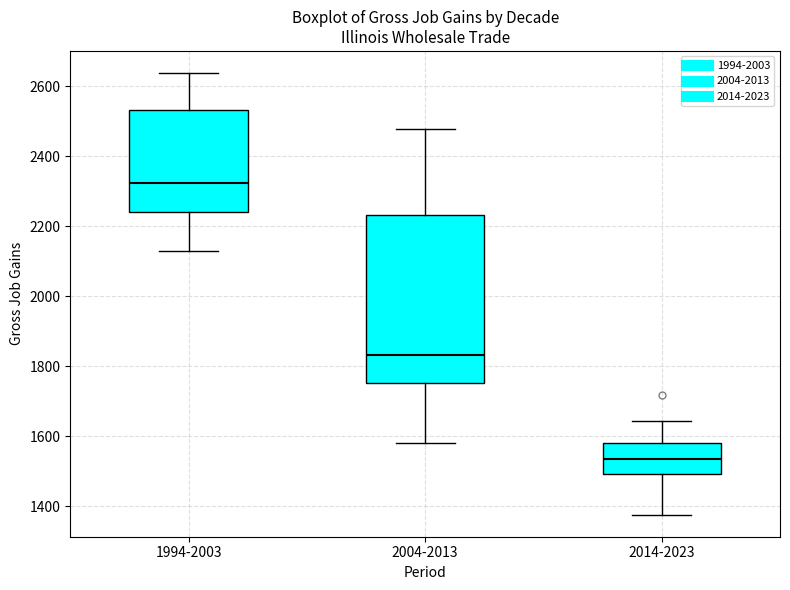

Which box has the highest median line?

1994-2003